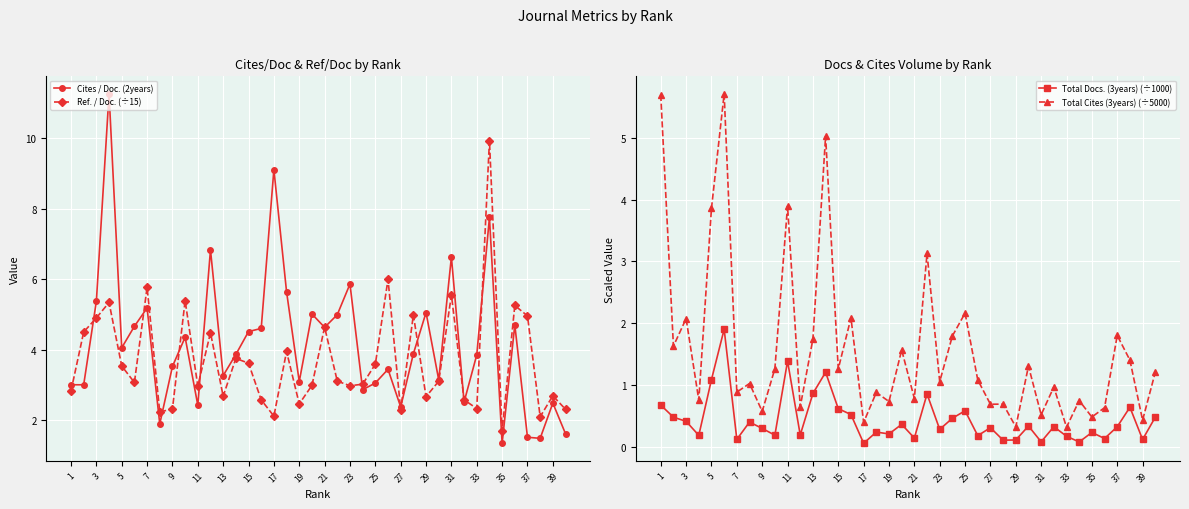

True or false: Cites / Doc. (2years) has more than 2 points higher than both neighbors.

True